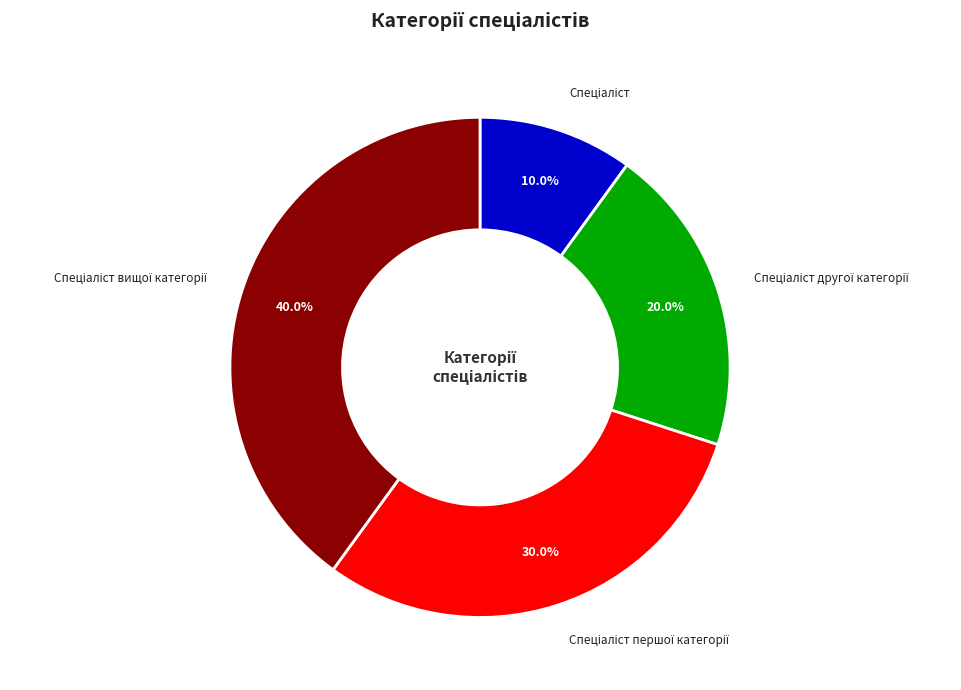

Is there any slice that represents more than half of the pie?

No